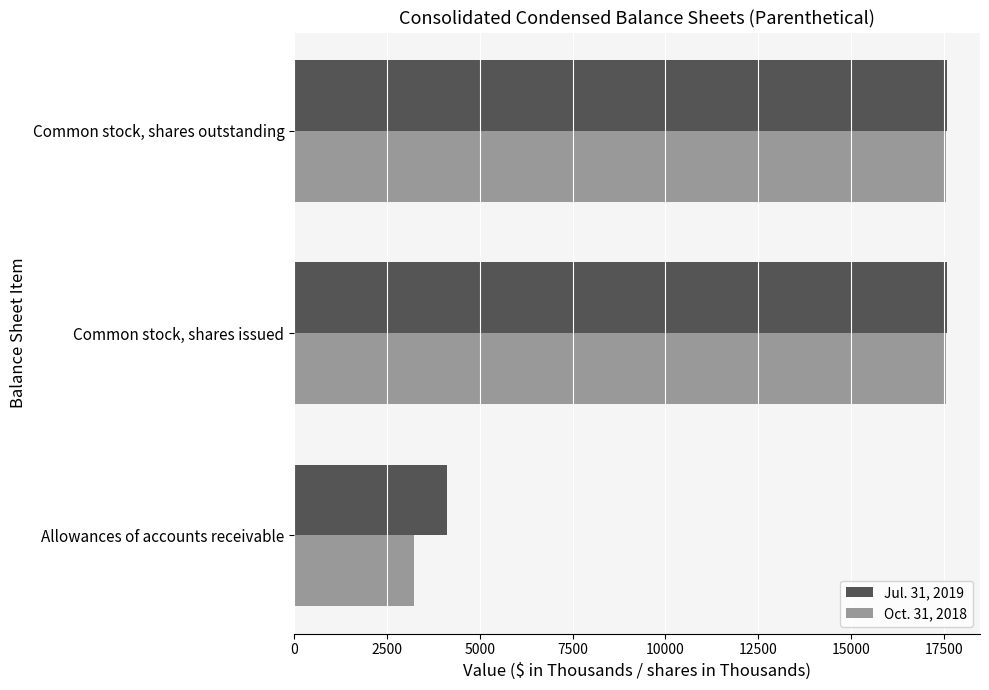

Which label corresponds to the smallest value in the chart?

Allowances of accounts receivable